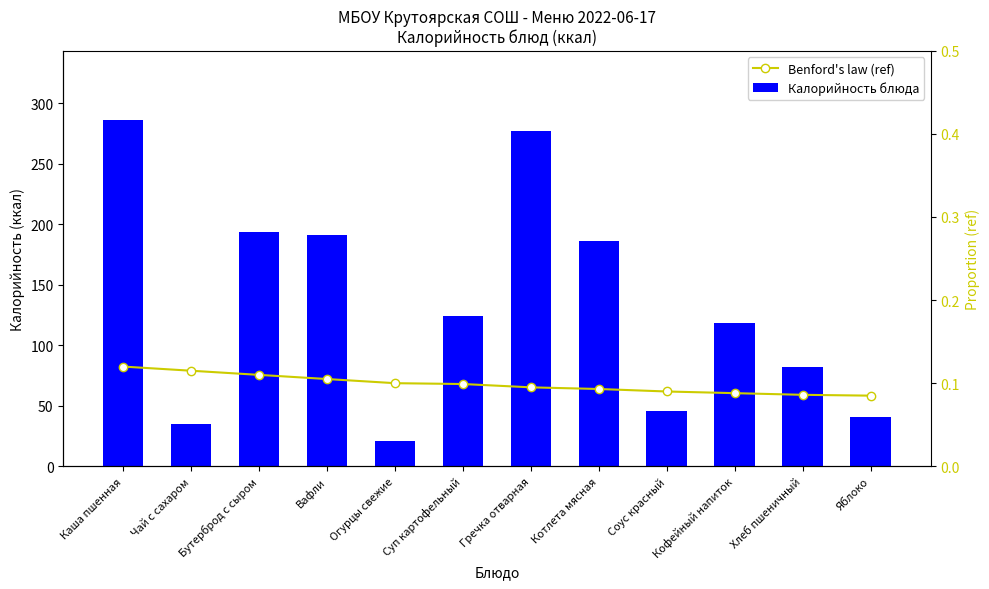

Does the chart contain any negative values?

No